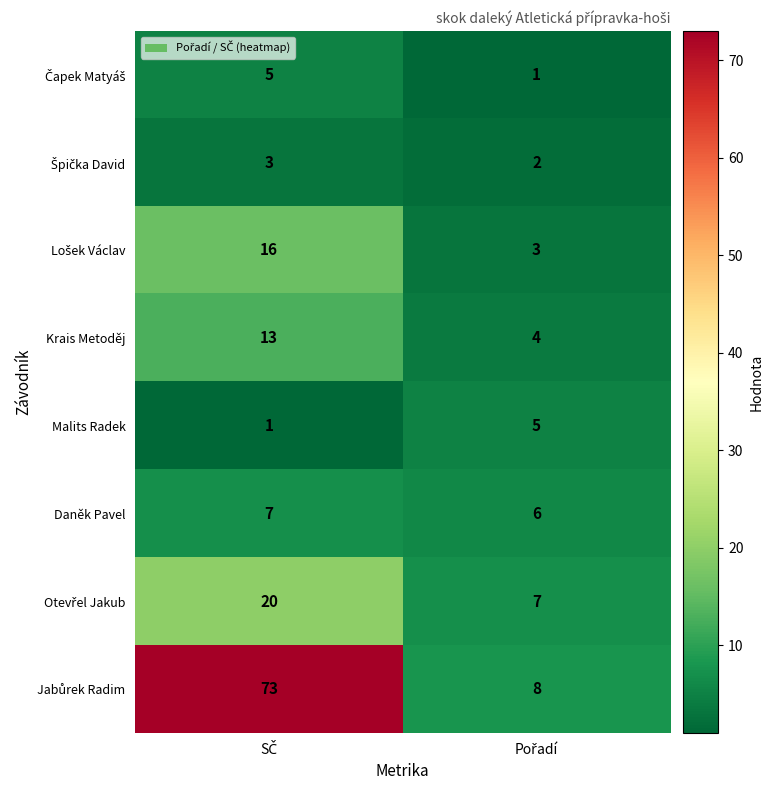

What is the sum of all Krais Metoděj values?

17